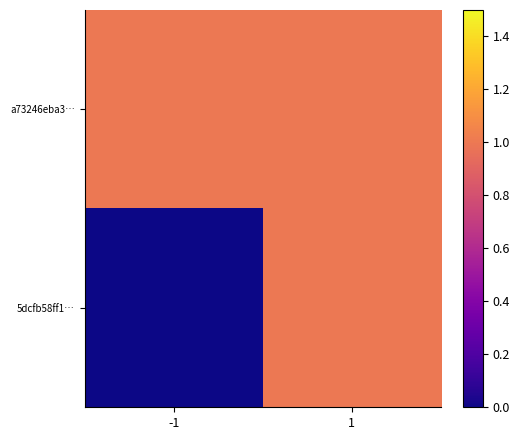

Between 1 and -1, which is larger?

1